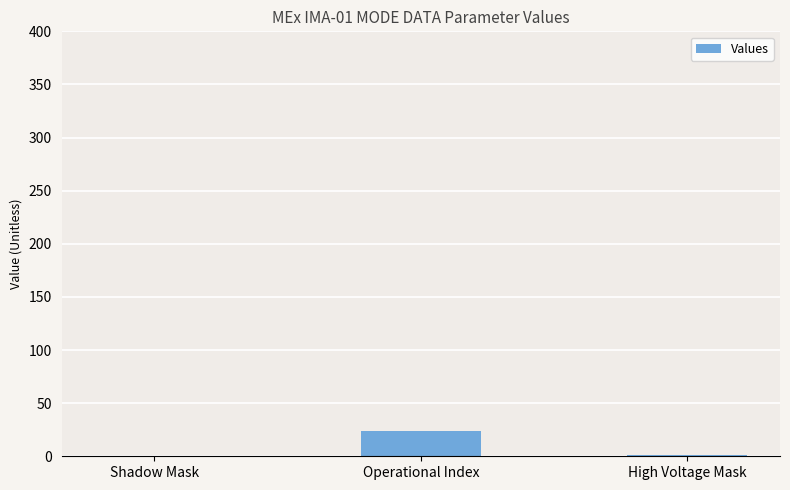

What is the change in value from Shadow Mask to Operational Index?

+24